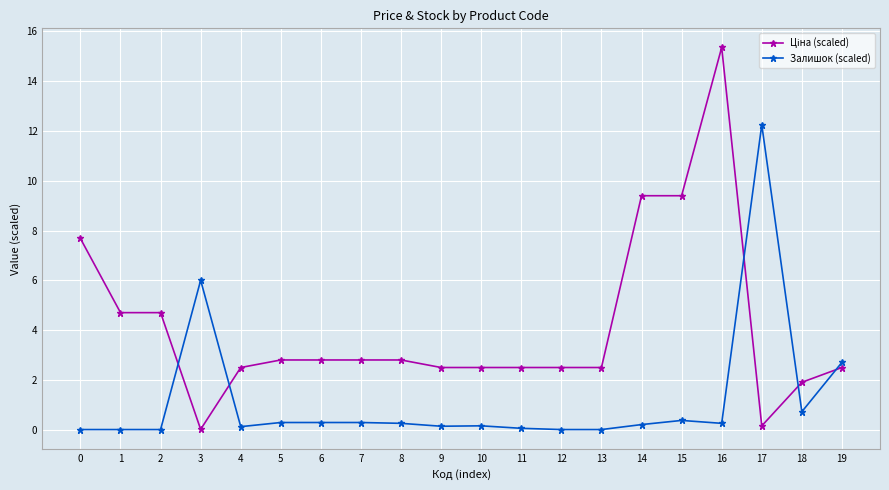

What is the total value across all series at 9?

2.6